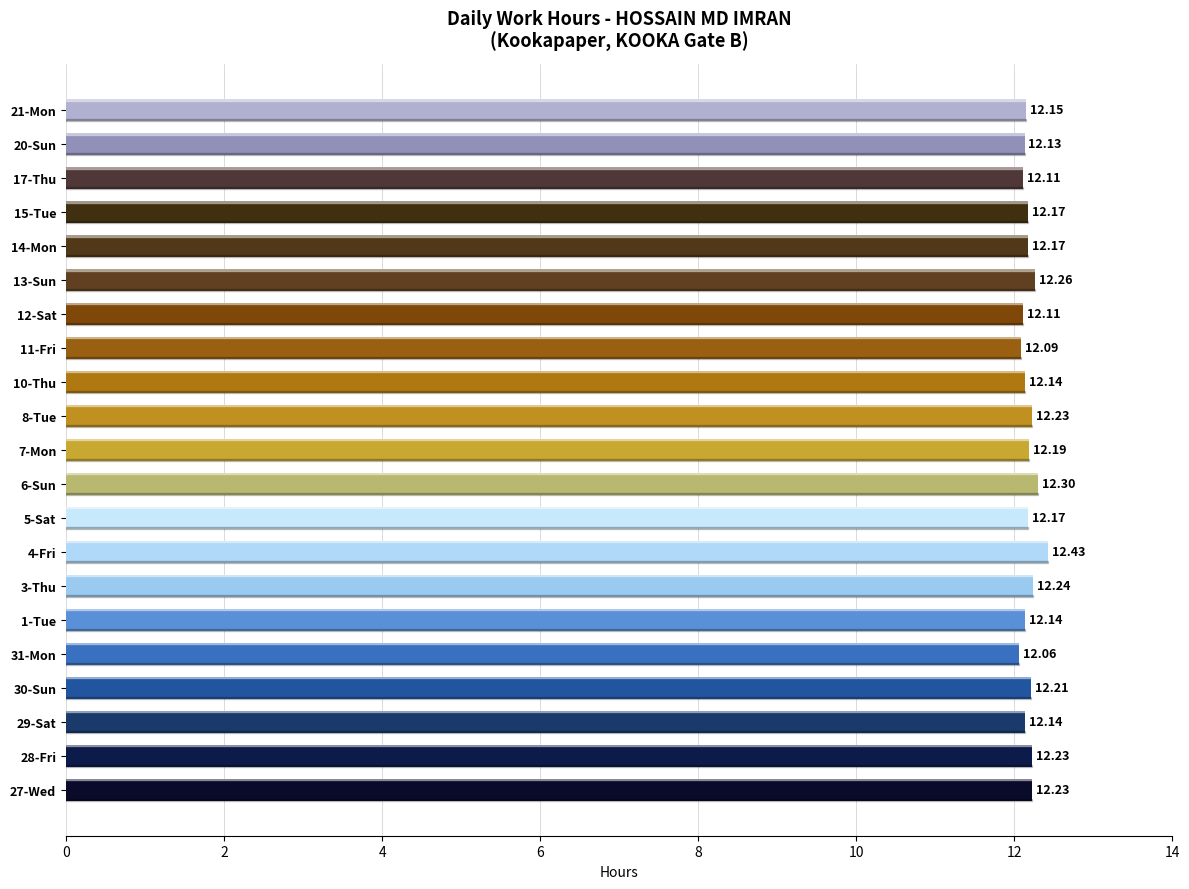

Count the values in the range 12 to 13.

21